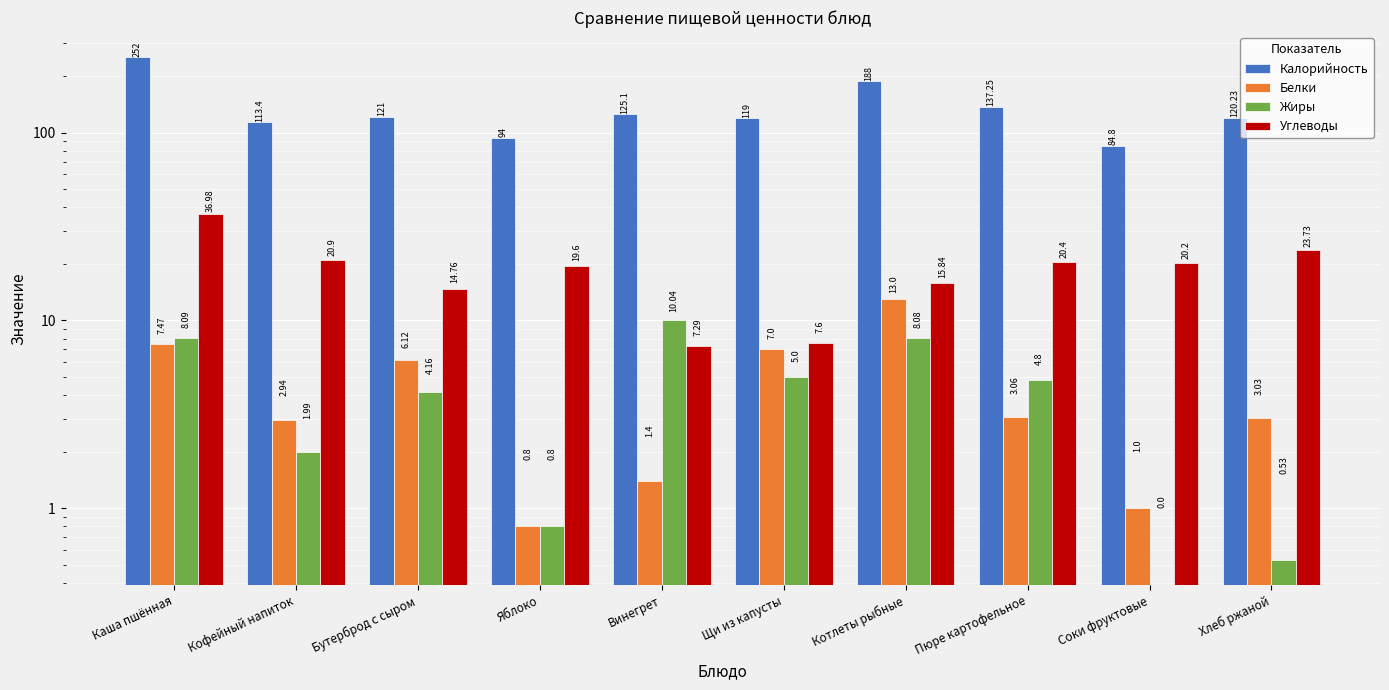

What is the sum of the Белки values at Яблоко and Бутерброд с сыром?

6.9